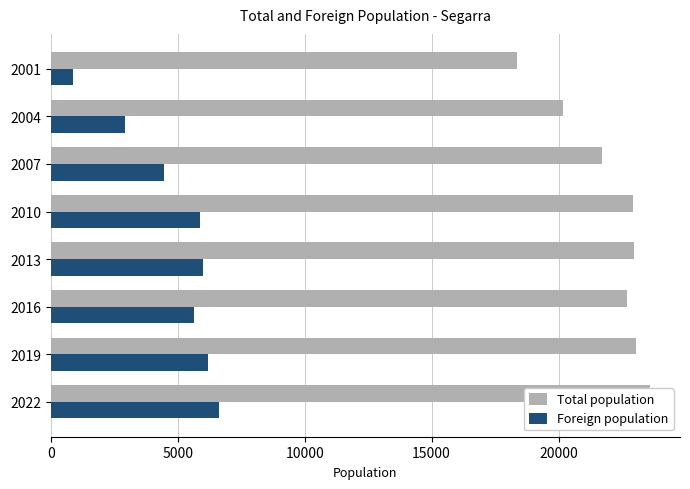

What are all the series names shown in the legend?

Total population, Foreign population